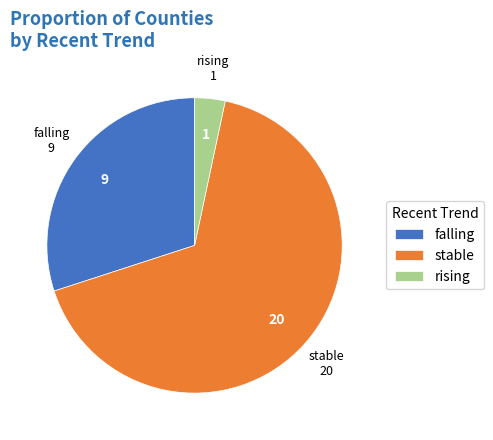

How many slices are in this pie chart?

3